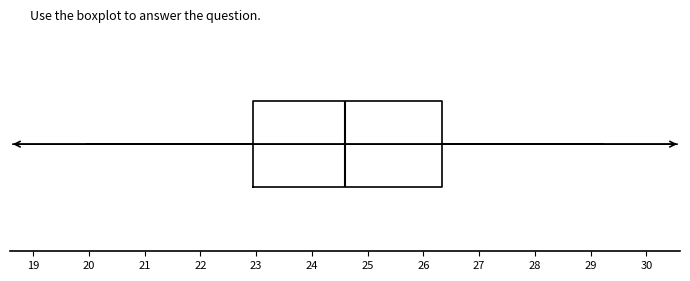

Transcribe this box plot: give where the median line is, the range the box spans, and where the two whiskers end, as read against the x-axis. The values are not printed on the chart, so give them approximately, as read against the axis.

median 24.6, box 23.0 to 26.3, whiskers 20.0 to 29.2